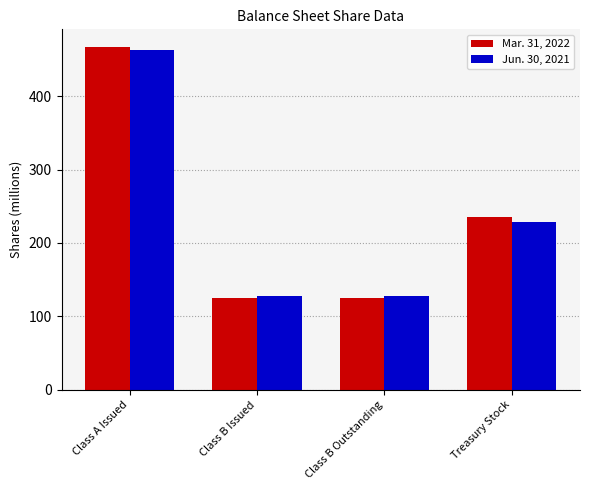

The Mar. 31, 2022 series shows 416.0 at Treasury Stock. True or false?

False